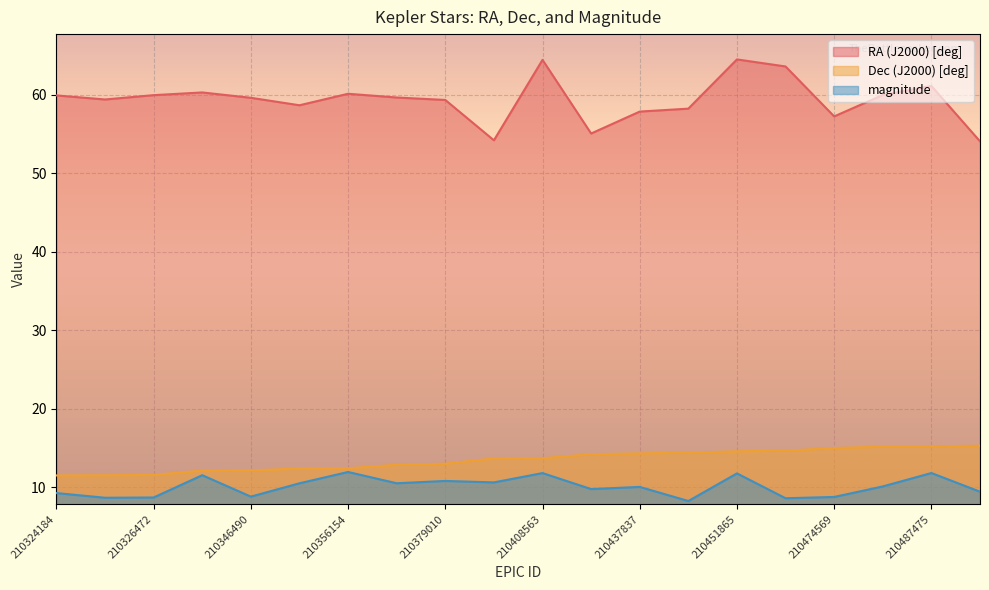

What is the total value across all series at 210408563?

89.9